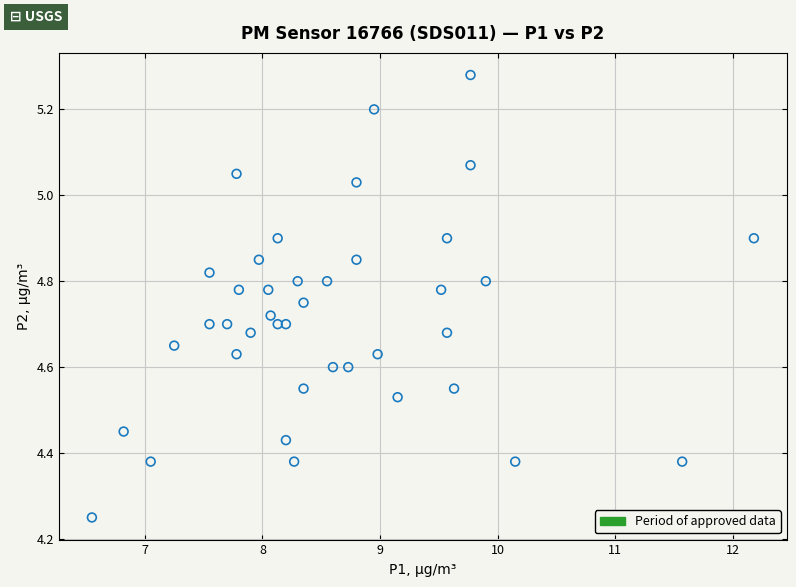

What is the range of X values (max minus min)?

5.6